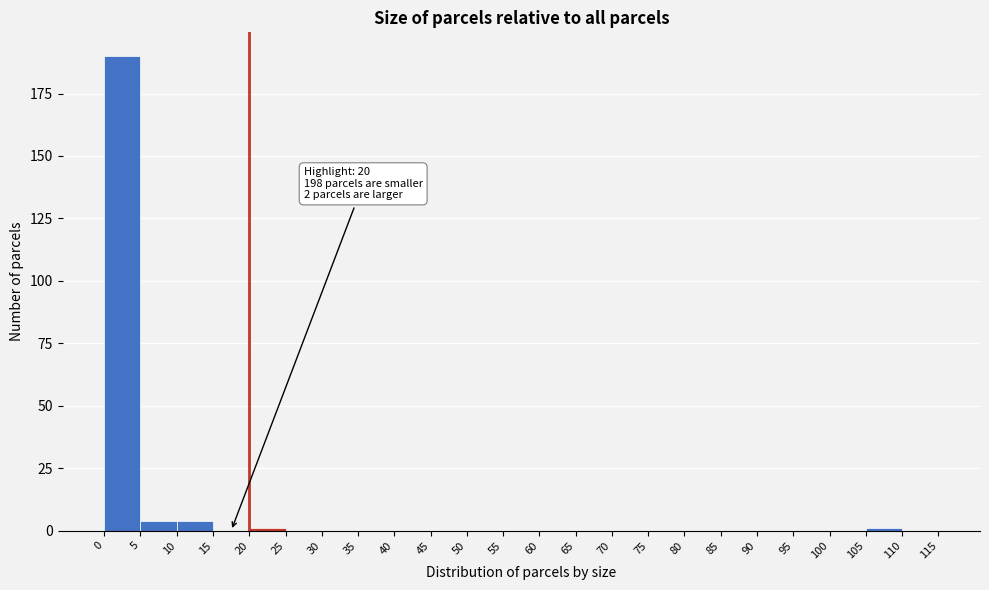

Which range on the x-axis has the tallest bar?

0 to 5